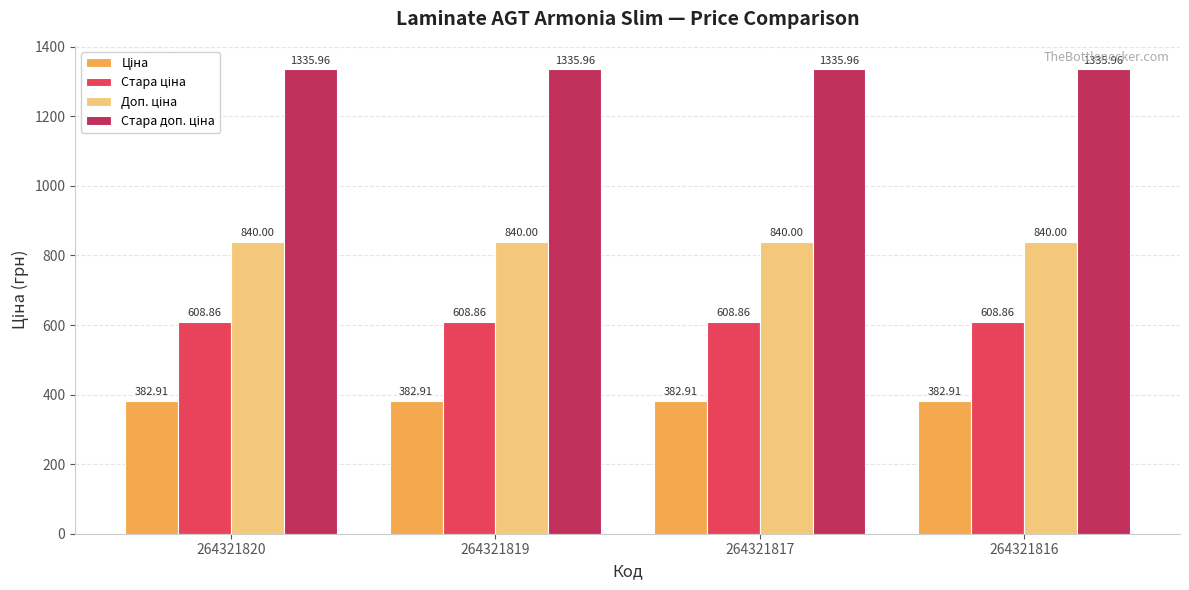

At how many categories does at least one series exceed 1010?

4